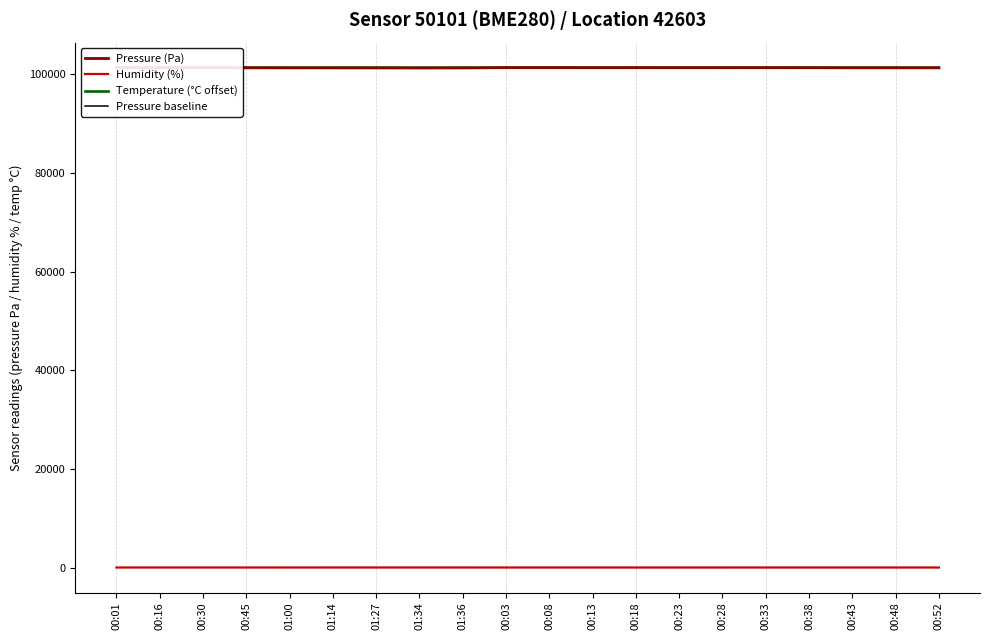

Is the value of Humidity (%) at 00:33 greater than the value of Pressure baseline at 00:16?

No